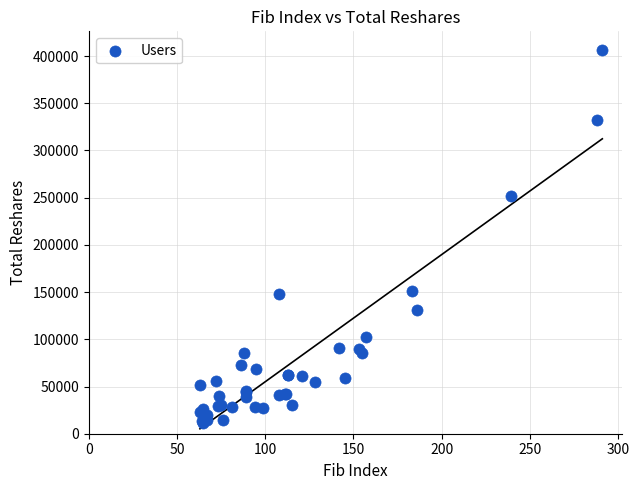

What Y value in the scatter plot is closest to 208582?

251626